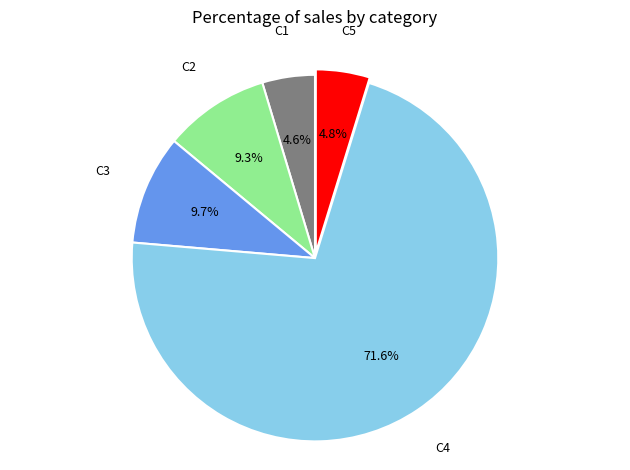

Count the number of slices in the pie.

5